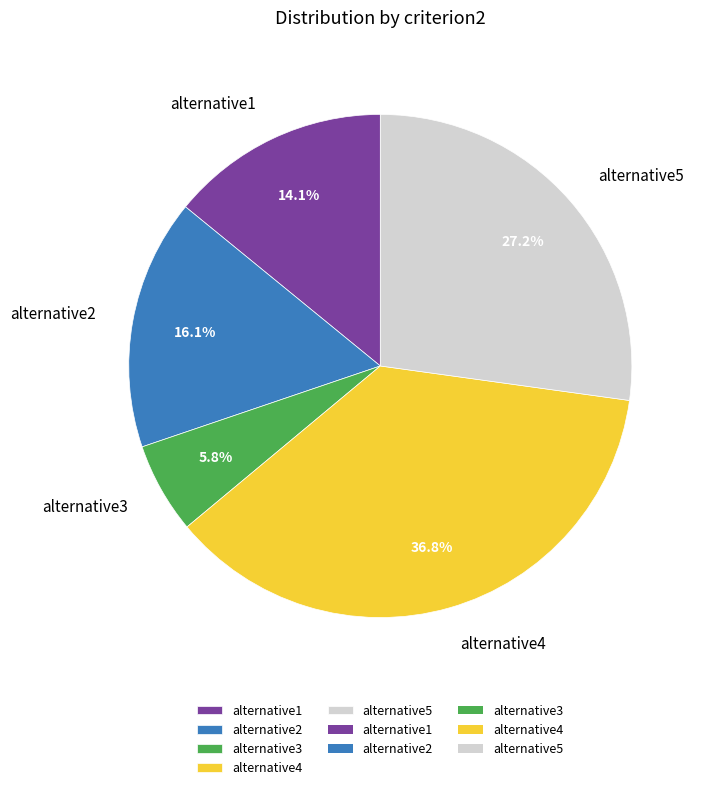

How many segments does this pie chart have?

5